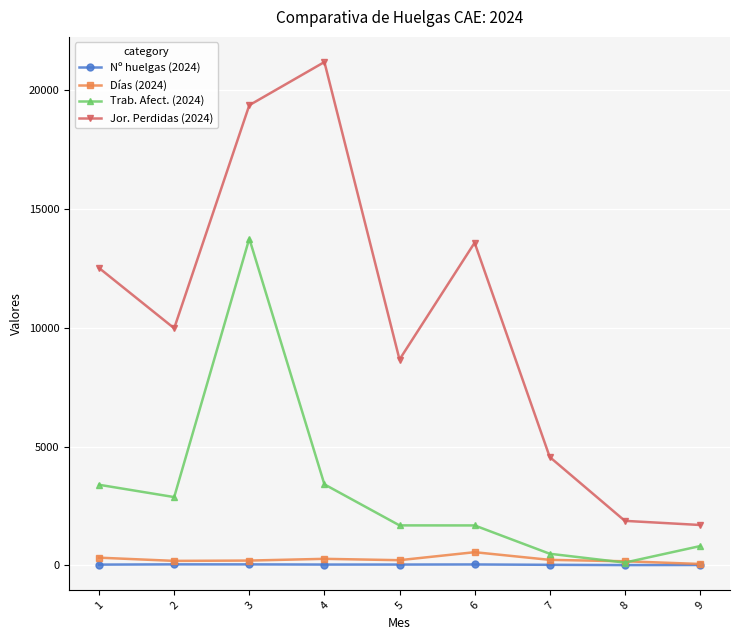

Which category has the lowest value in the Trab. Afect. (2024) series?

8